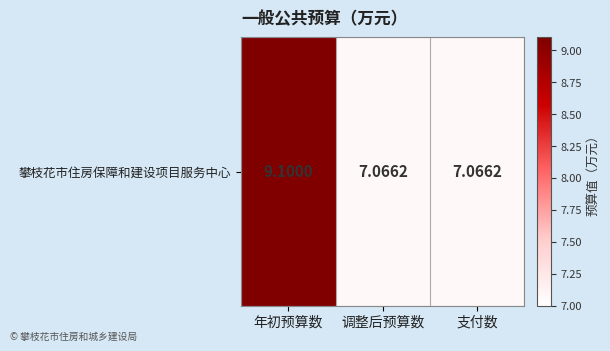

What is the sum of the values at 支付数 and 年初预算数?

16.2